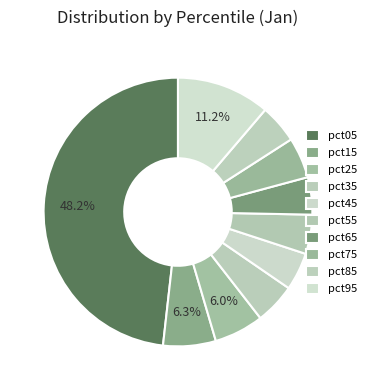

The pct45 slice represents 5% of the pie. True or false?

True